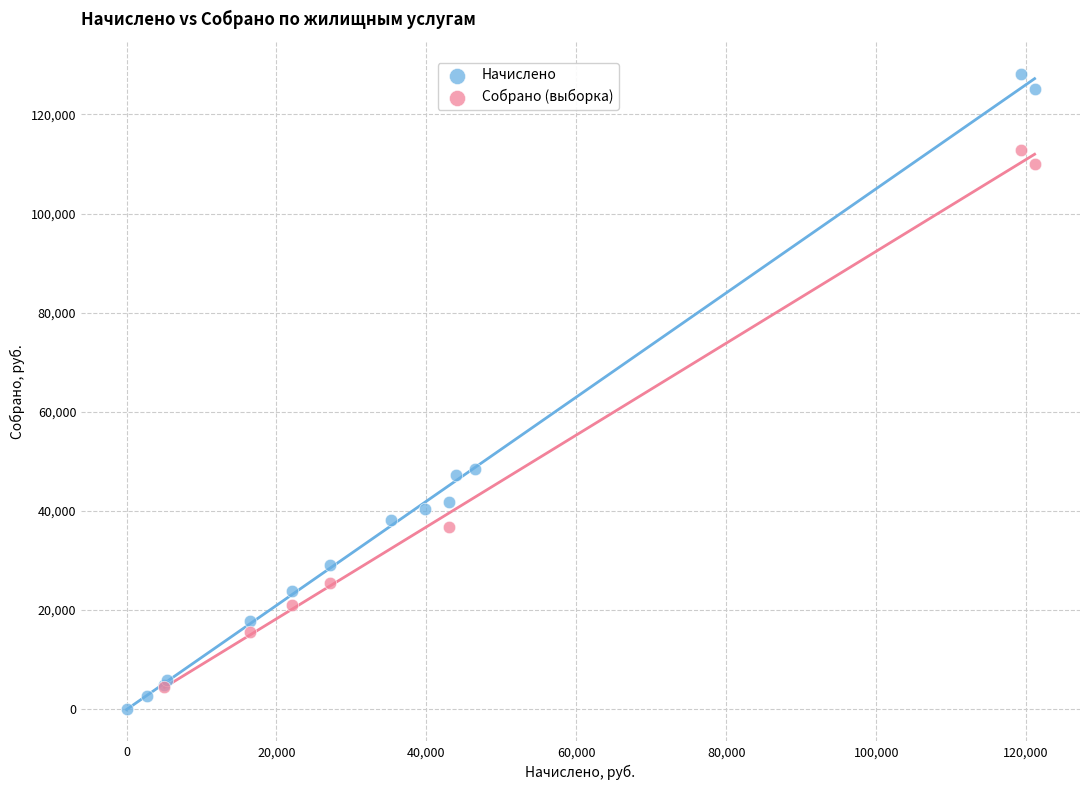

Which series has the largest Y range (max minus min)?

Начислено